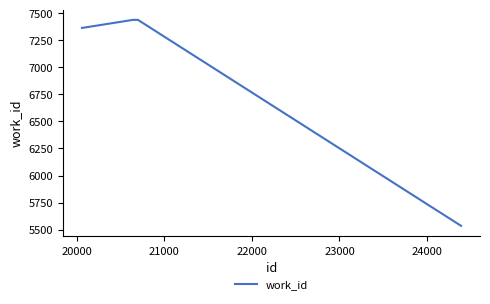

What is the difference between the second highest and minimum values?

1904